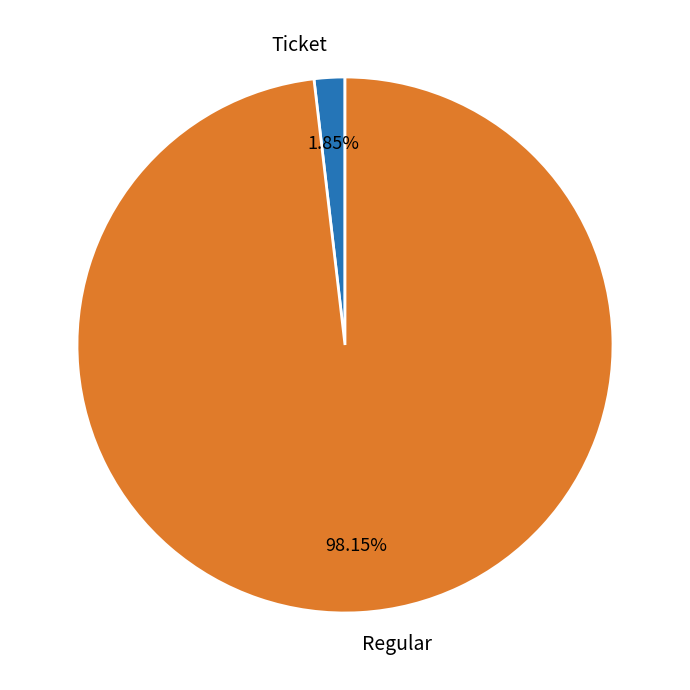

Does Regular account for over 50% of the chart?

Yes